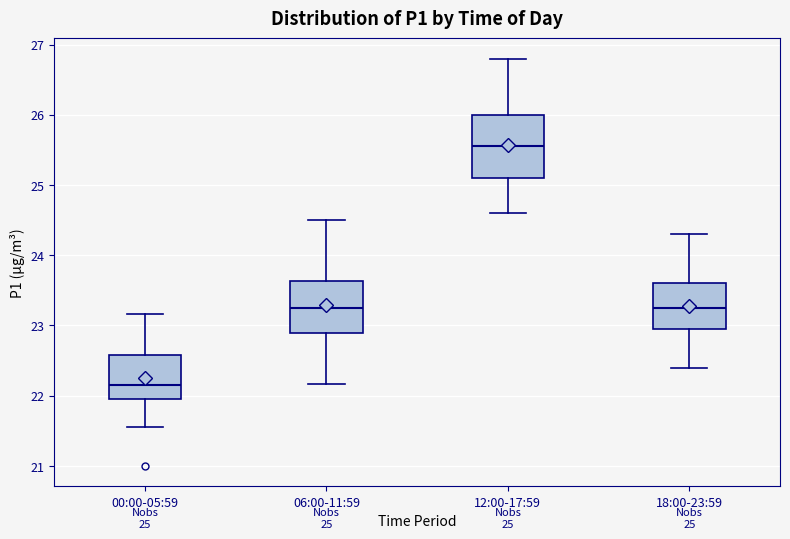

Which box's median line is the lowest?

00:00-05:59